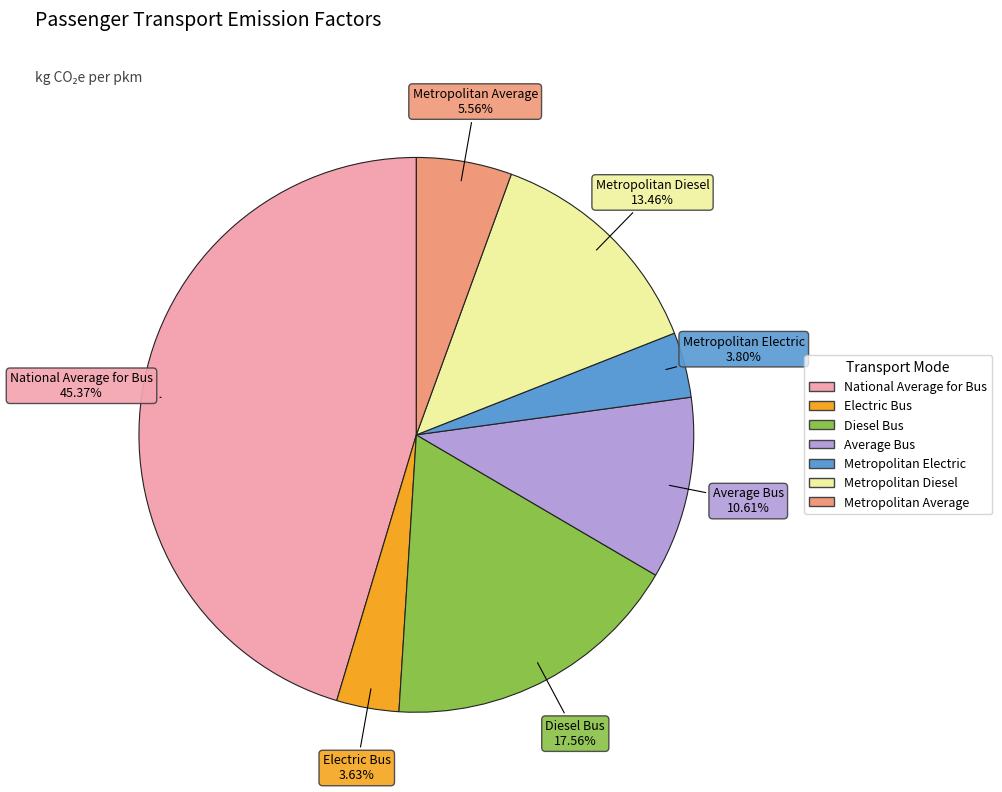

Do Metropolitan Electric and National Average for Bus together represent more than half of the pie?

No